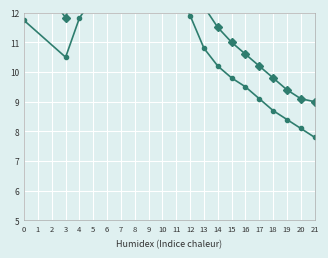

What are all the series names shown in the legend?

2015W average (degC), OVER2016W_AVG (degC)